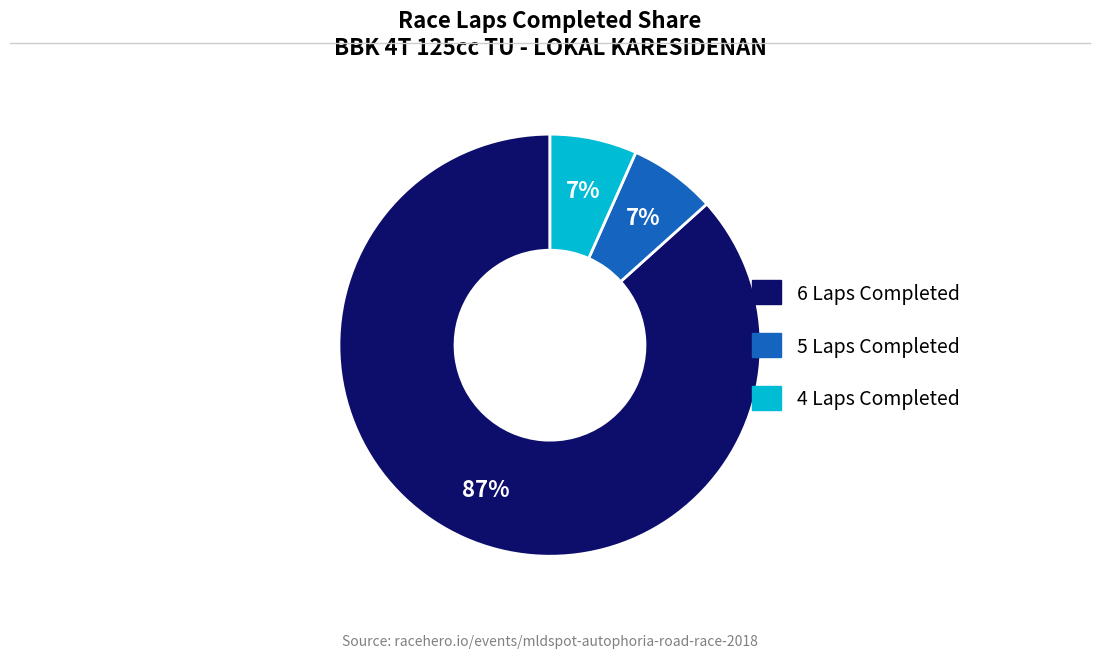

To the nearest percent, what is the average slice percentage?

33%